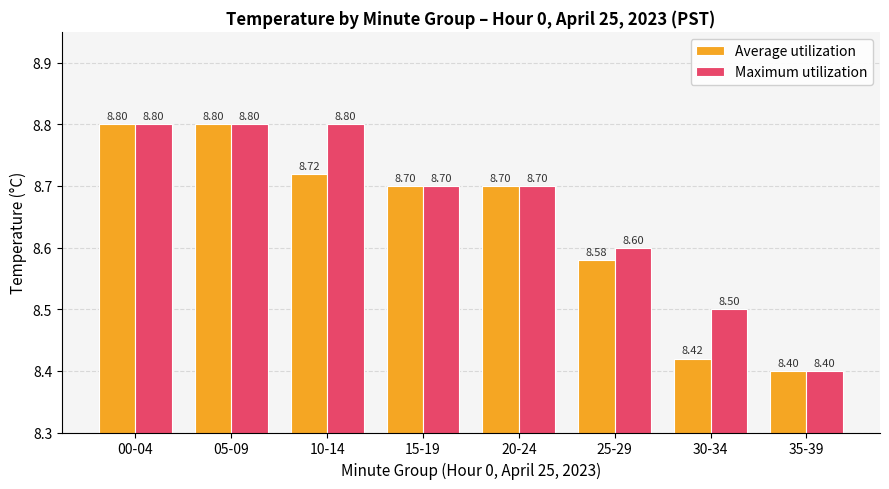

Which category has the lowest value across all series?

35-39